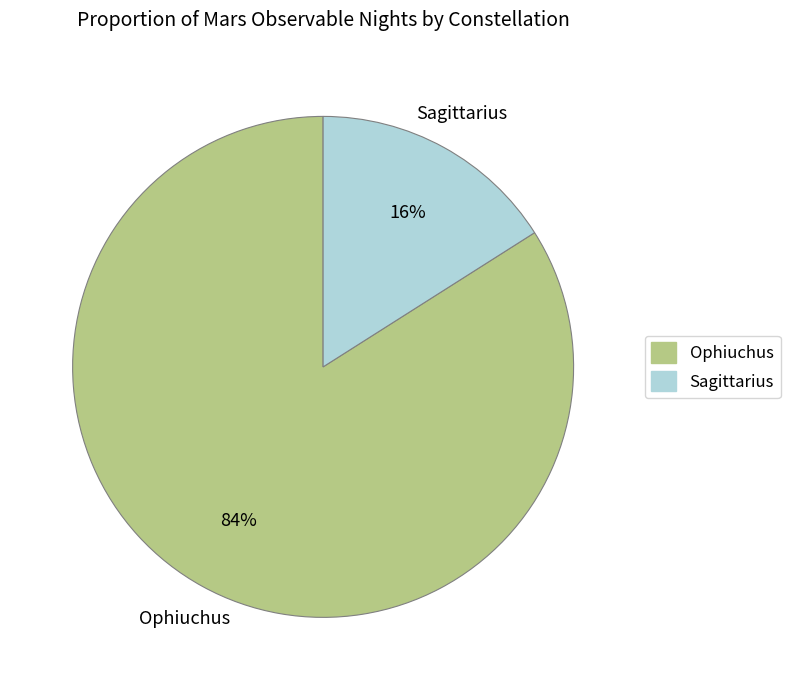

Which slice represents more than half of the pie?

Ophiuchus